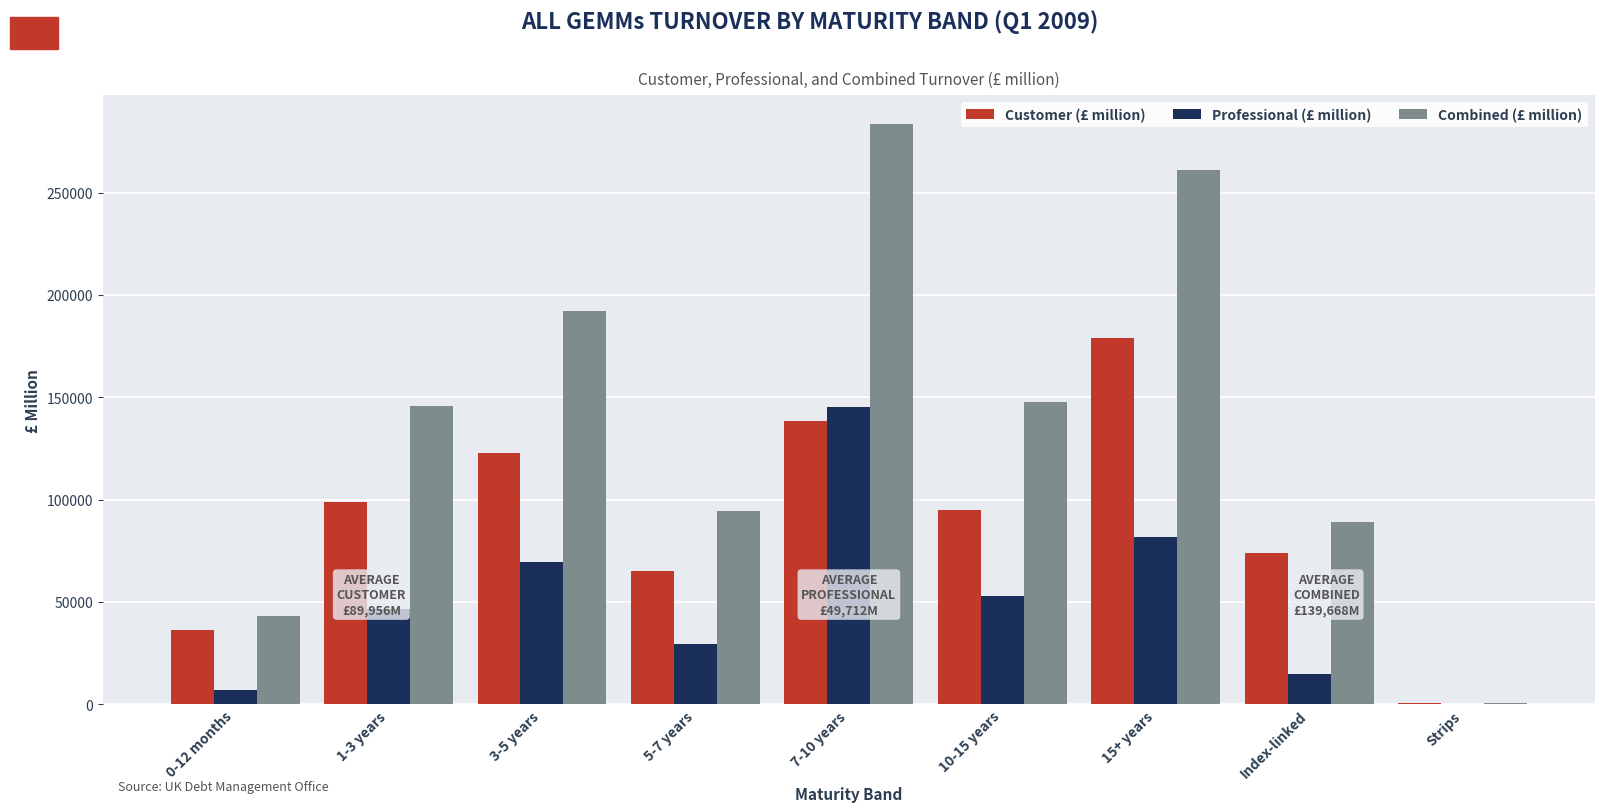

What is the sum of all Combined (£ million) values?

1257010.5